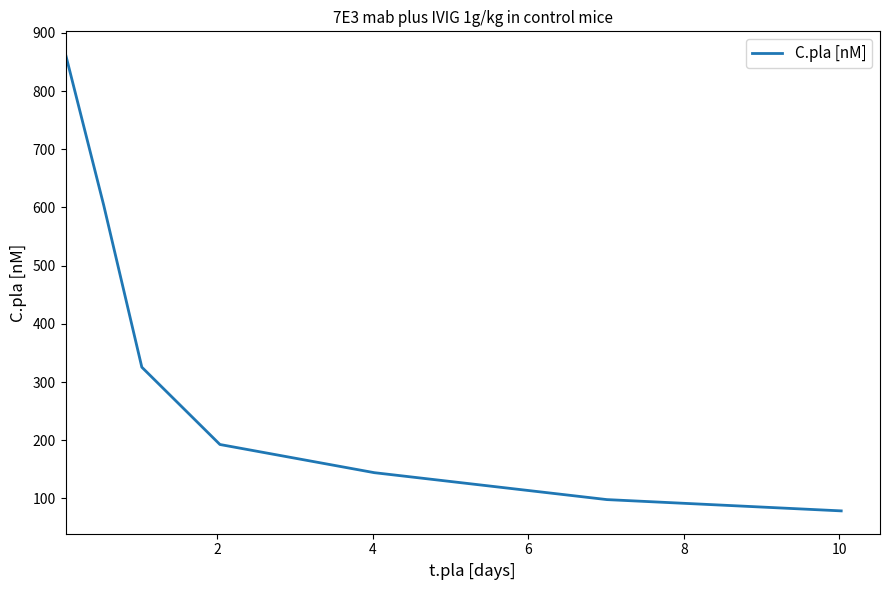

What is the smallest value displayed?

78.5